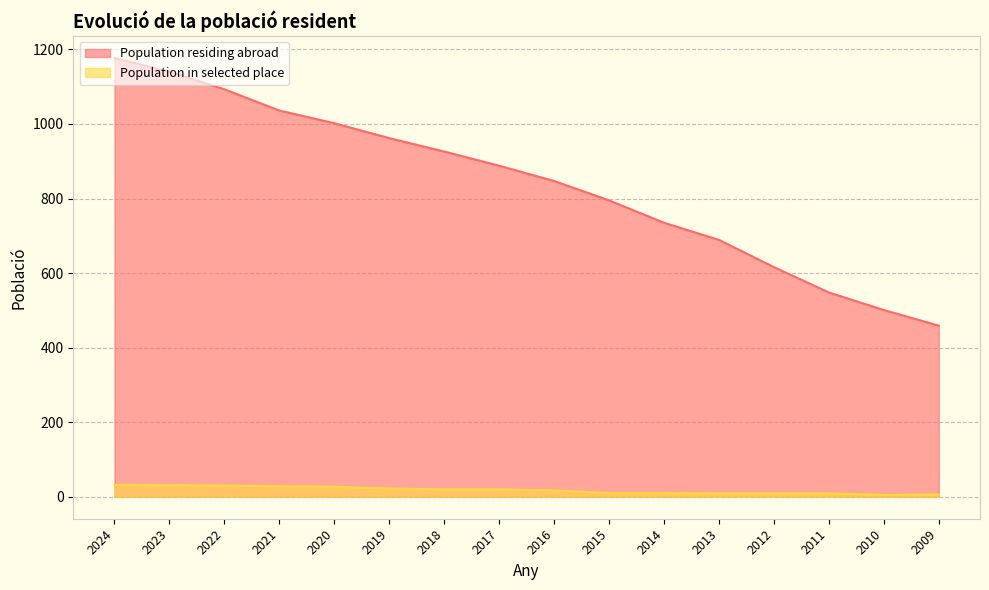

What is the value of the Population residing abroad point at the 6th from the left?

962